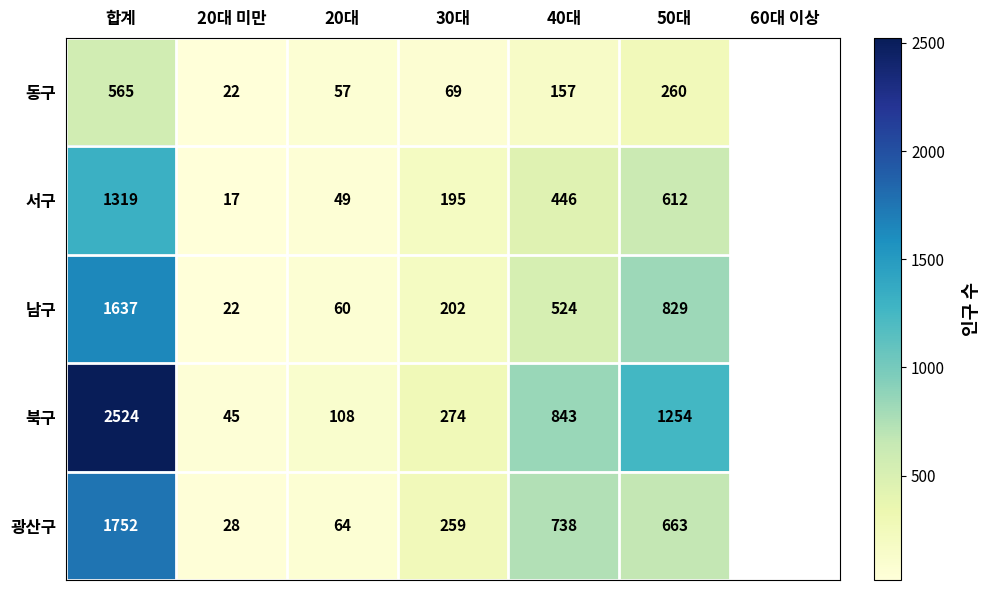

What is the difference between the highest and lowest values at 20대?

59